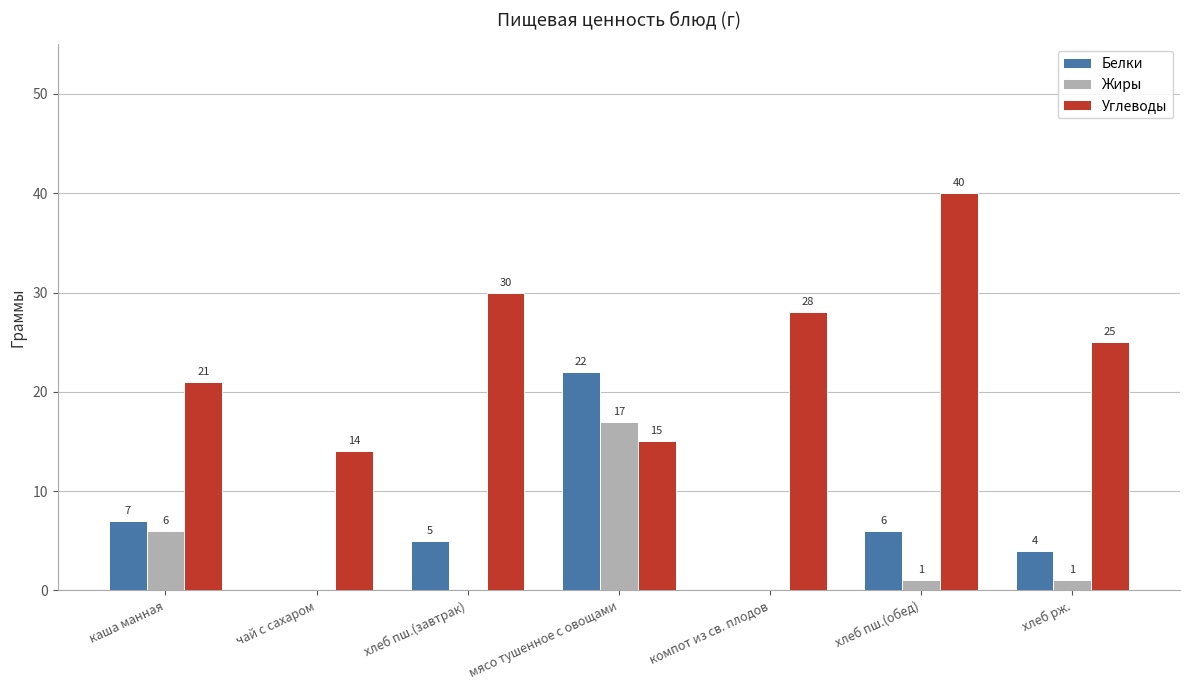

Where is Жиры nearest to the value 8?

каша манная